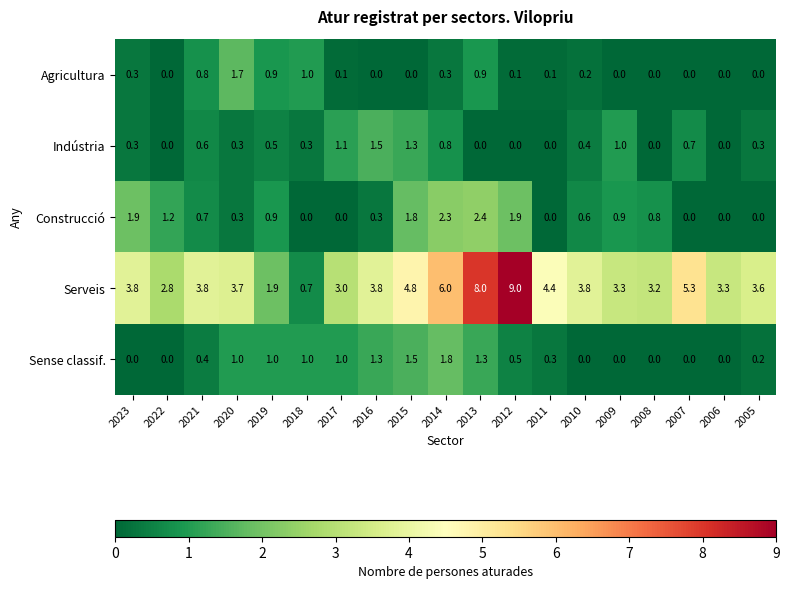

At which category is the sum across all series the highest?

2013